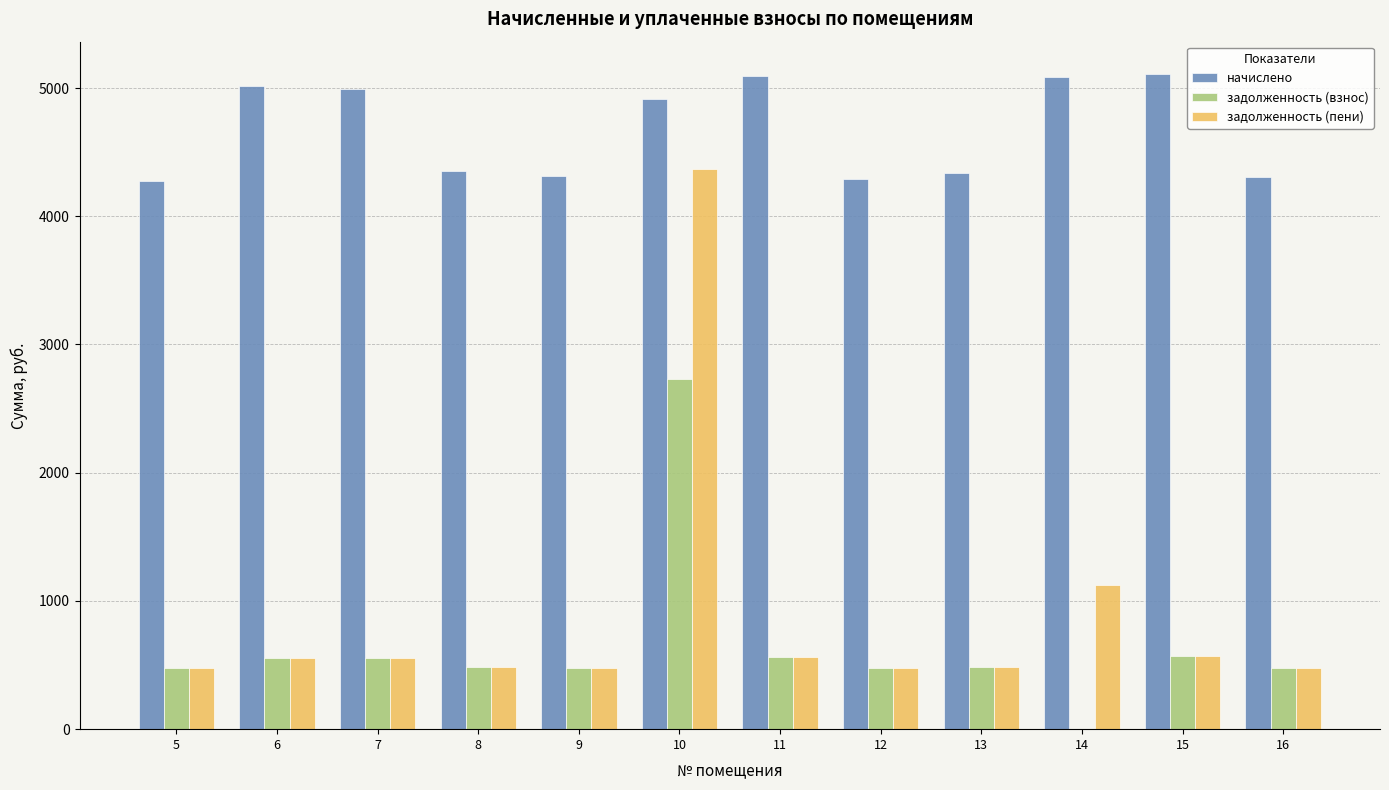

How many data points does each series have?

12